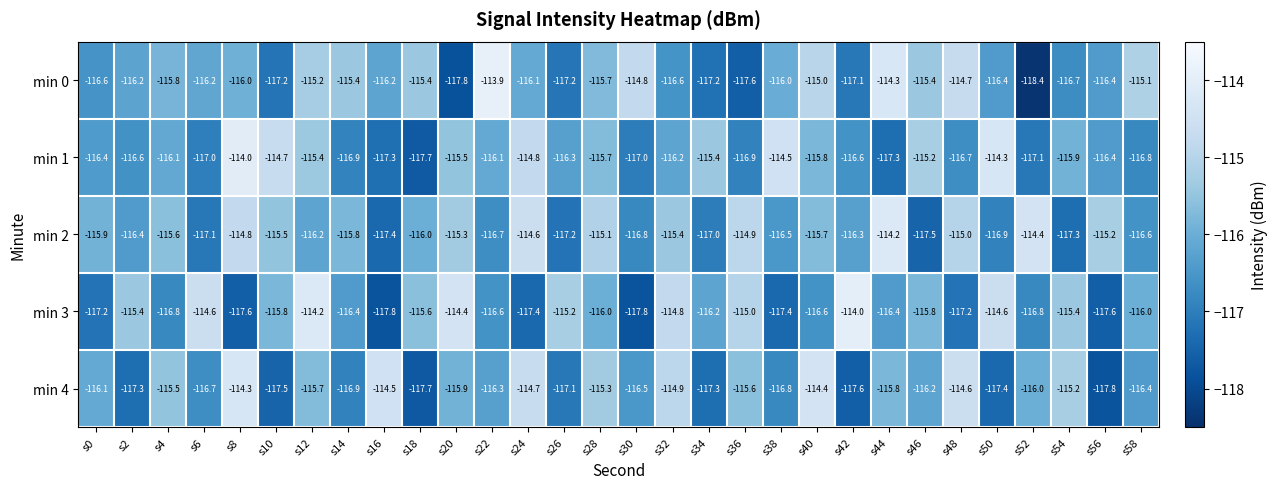

What is the total value across all series at s10?

-580.7